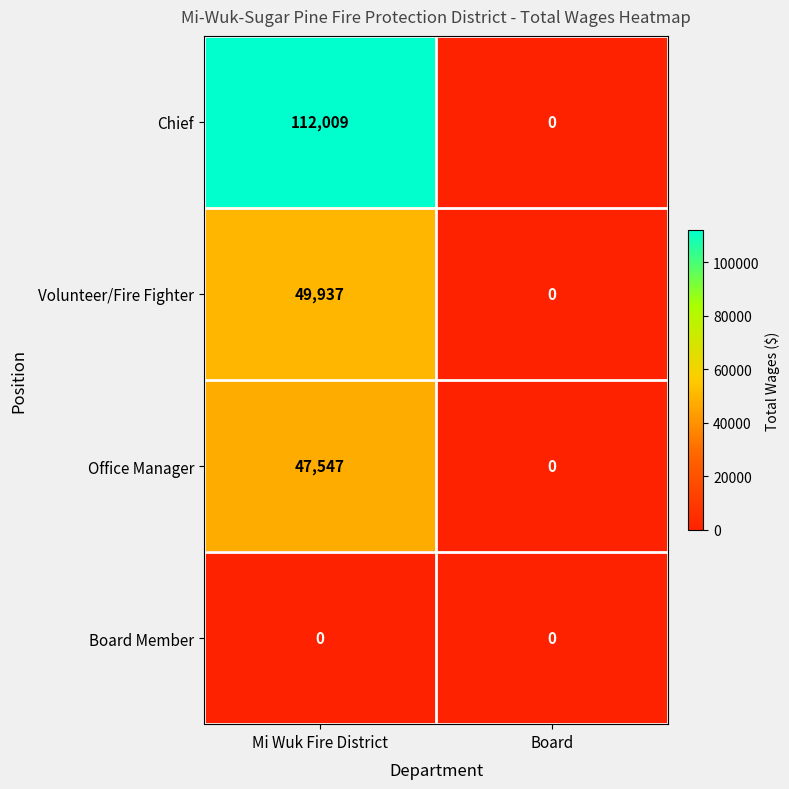

The Chief series shows 182639 at Mi Wuk Fire District. True or false?

False